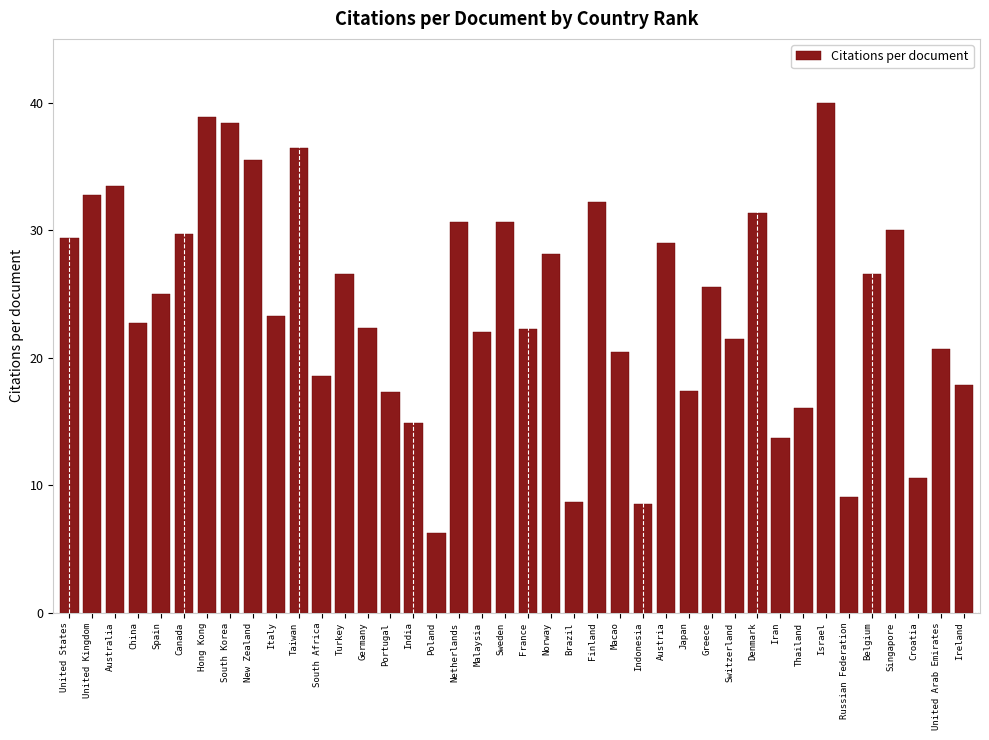

Approximately how many times larger is the value at Italy compared to Israel?

0.6